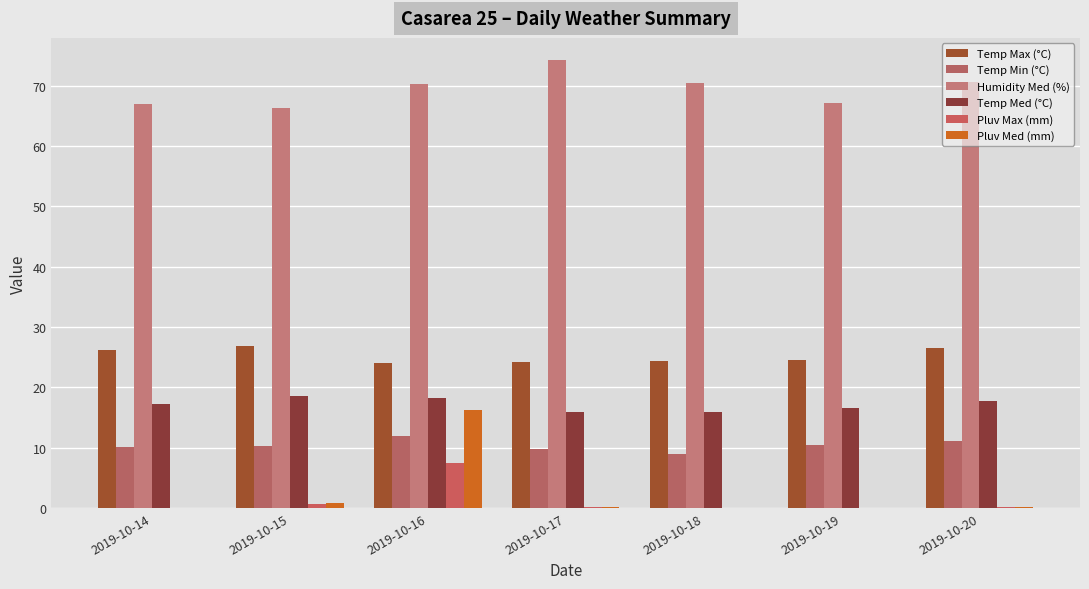

Between 2019-10-16 and 2019-10-15, which is larger?

2019-10-15